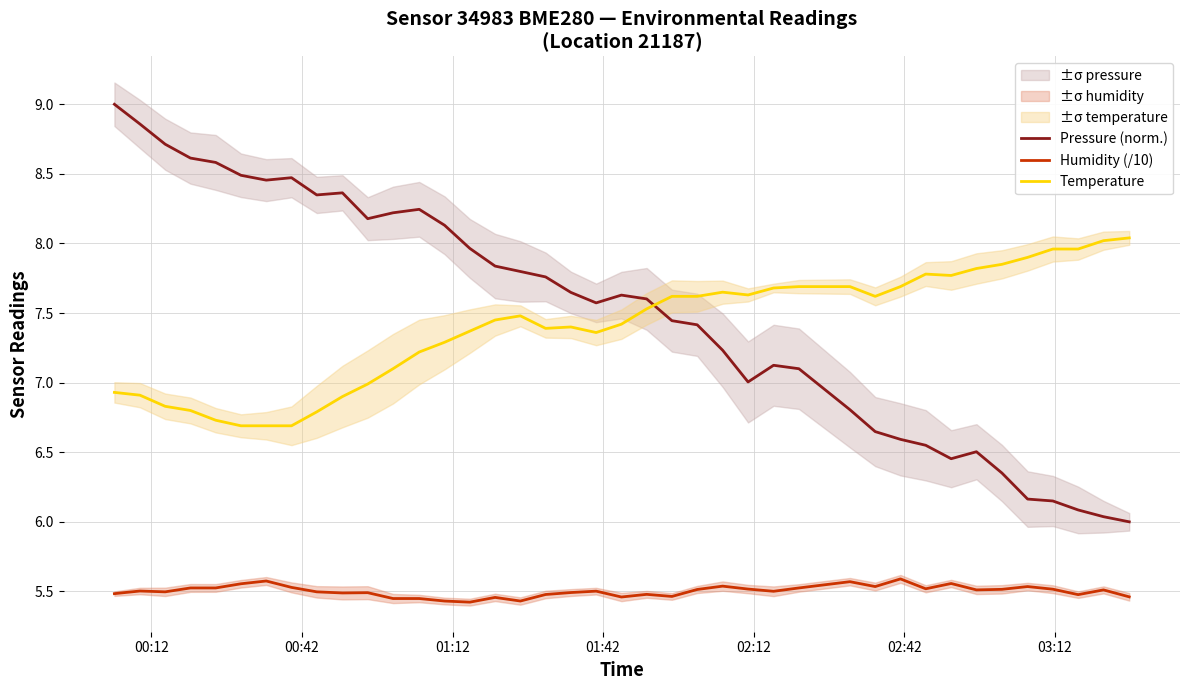

True or false: Humidity (/10) and Pressure (norm.) cross at least once.

False